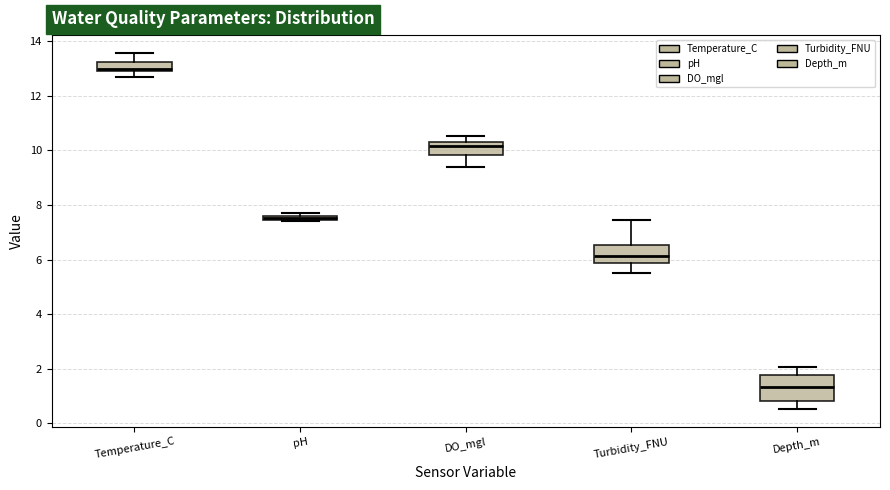

Which box is the tallest, from its lower edge to its upper edge?

Depth_m